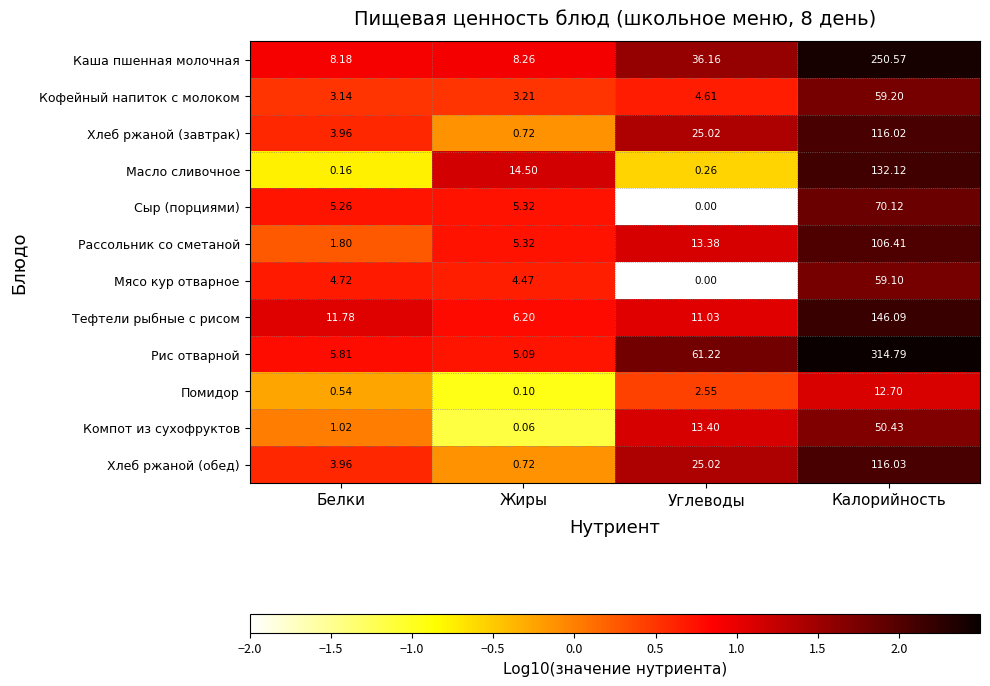

What is the greatest value displayed?

314.8